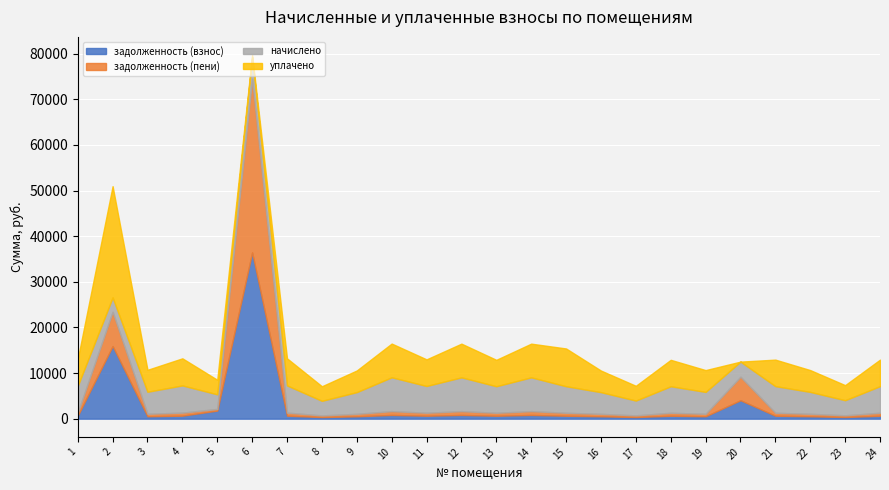

Which category has the highest value in the задолженность (пени) series?

6